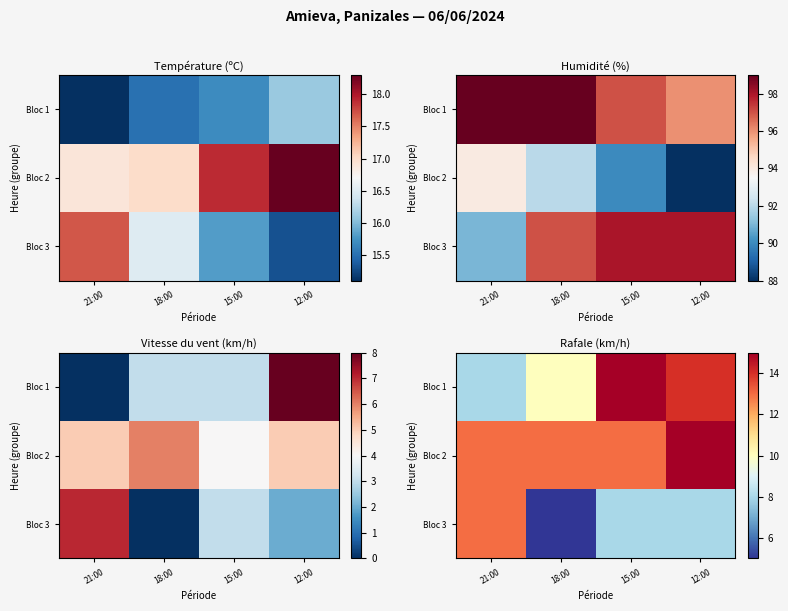

Is the value of Bloc 2 at 15:00 greater than the value of Bloc 1 at 21:00?

Yes